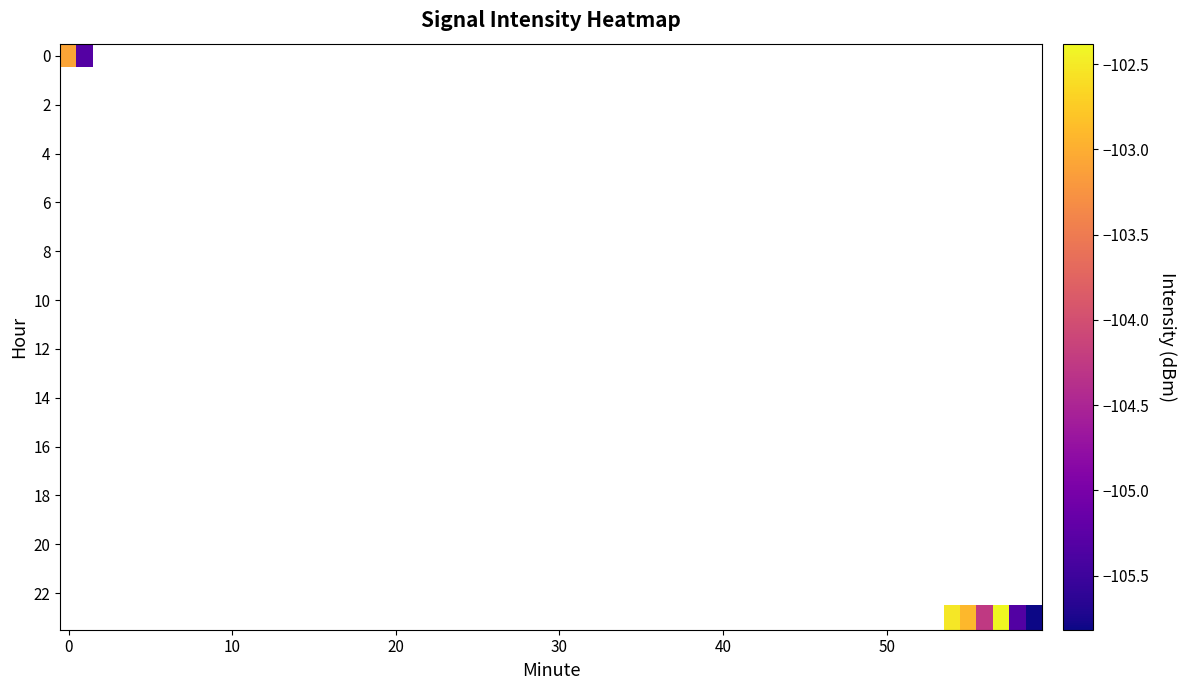

Is the value of 23 at 33 greater than the value of 1 at 54?

Yes